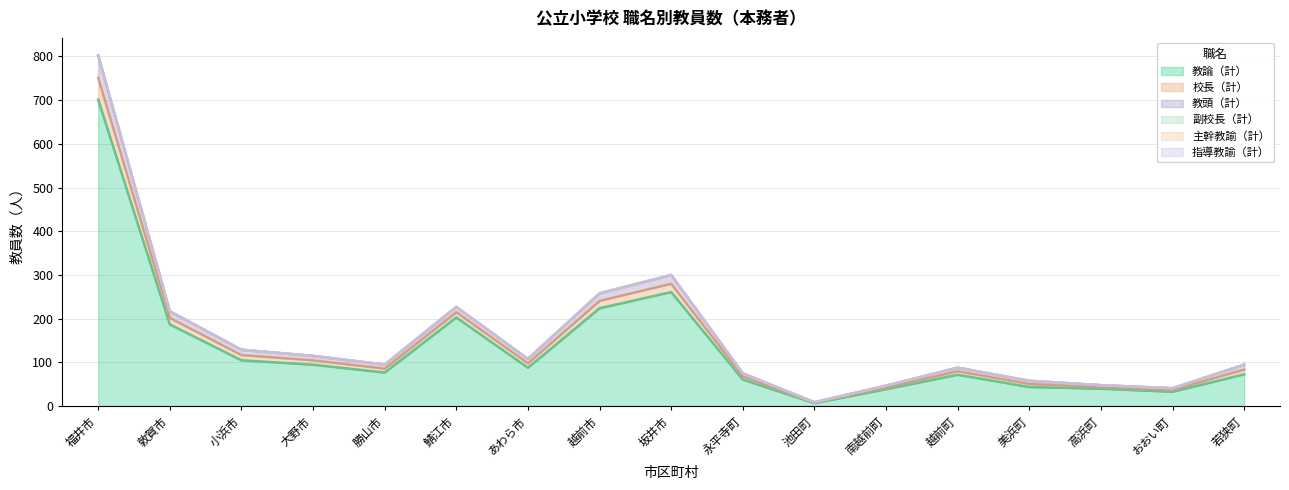

List the labels in order of 教頭（計） value, smallest first.

池田町, おおい町, 南越前町, 高浜町, 美浜町, 永平寺町, 越前町, 勝山市, 若狭町, あわら市, 大野市, 小浜市, 敦賀市, 鯖江市, 越前市, 坂井市, 福井市